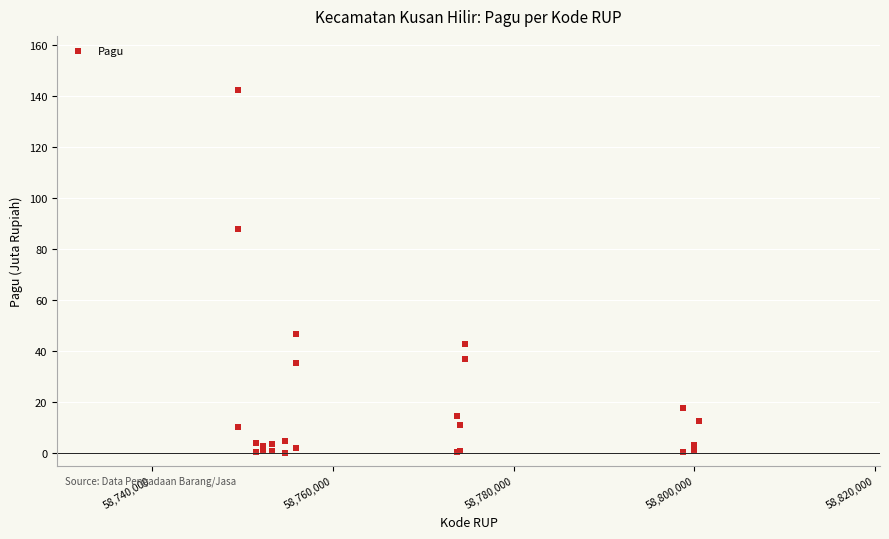

What Y value in the scatter plot is closest to 71?

88.0